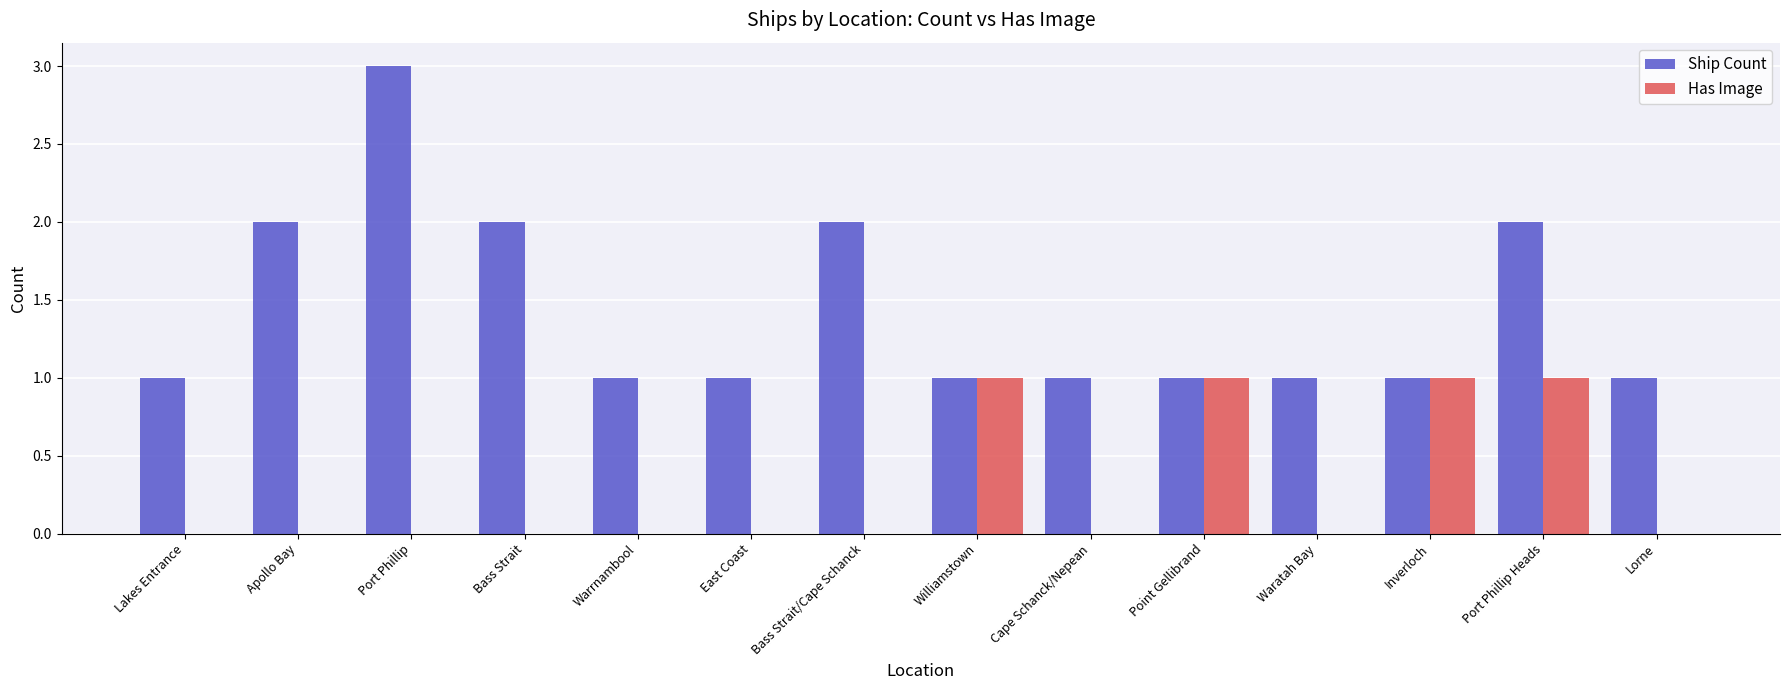

What is the difference between the Has Image values at Apollo Bay and Port Phillip Heads?

1